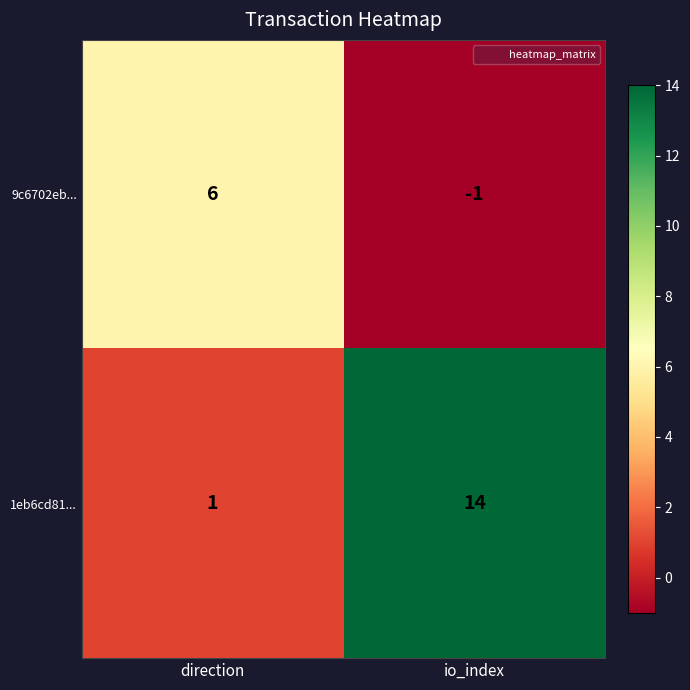

What is the average value of the 1eb6cd81... series?

8